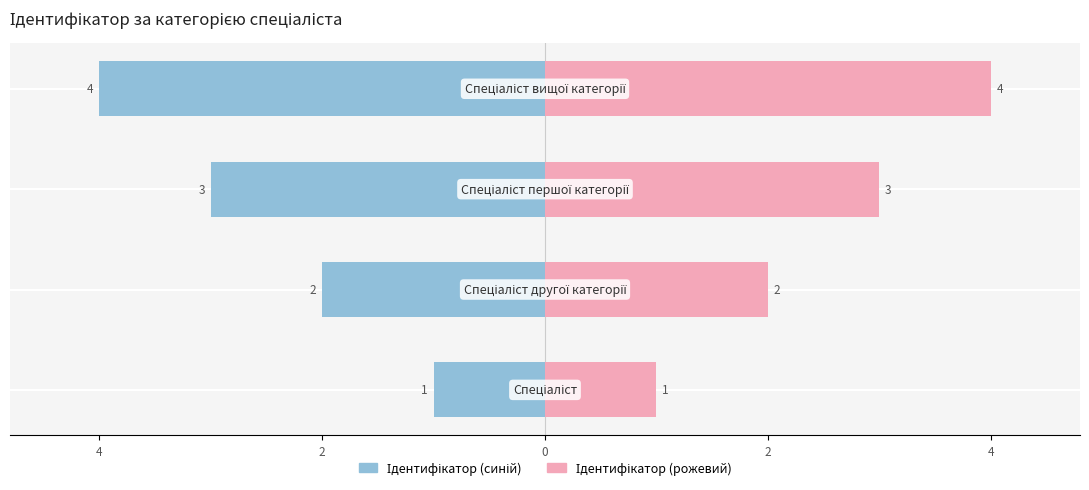

Is it true that Ліворуч (синій) equals -3 at 2?

True